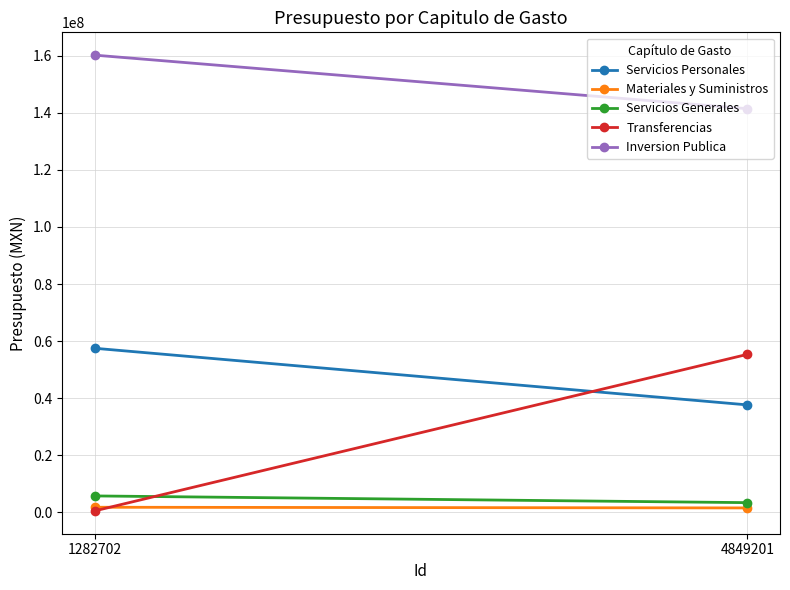

What value does the Transferencias series have at 1282702?

531000